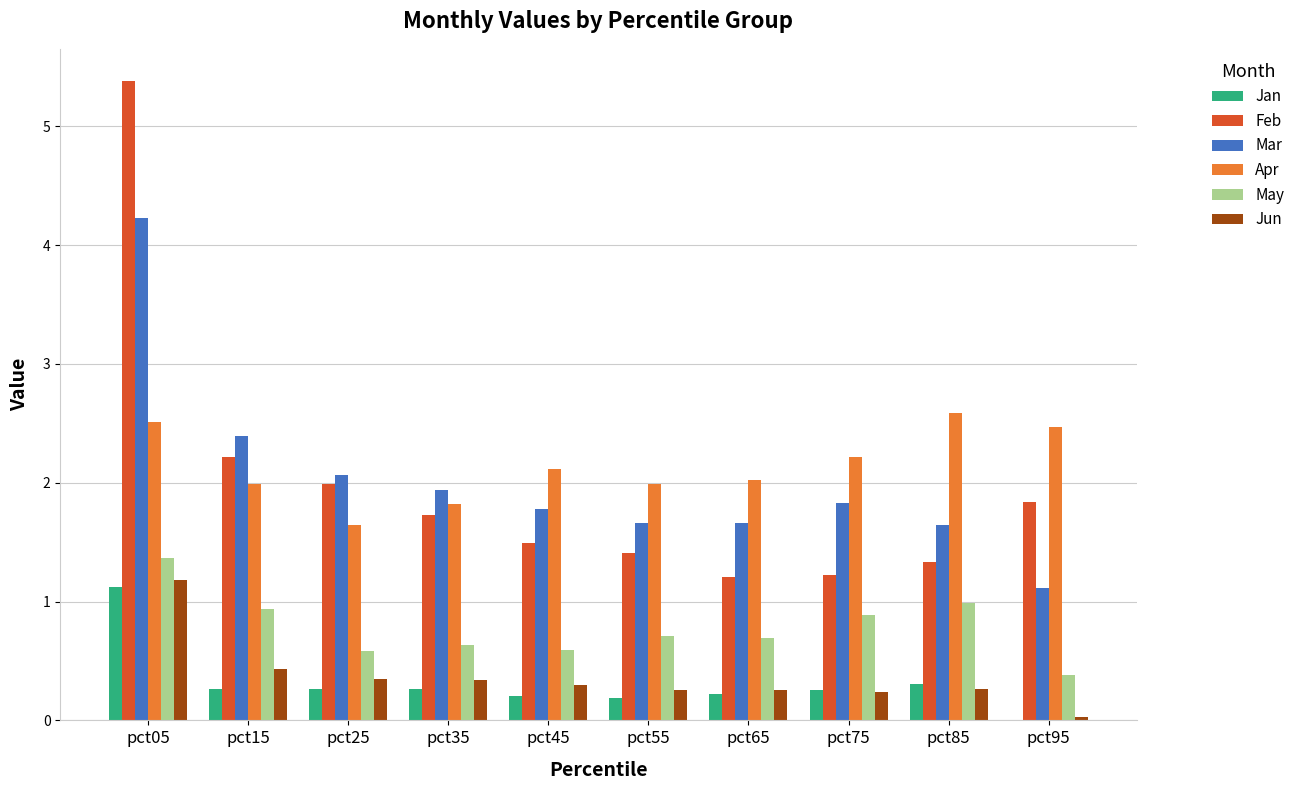

At which category does the chart reach its peak across all series?

pct05